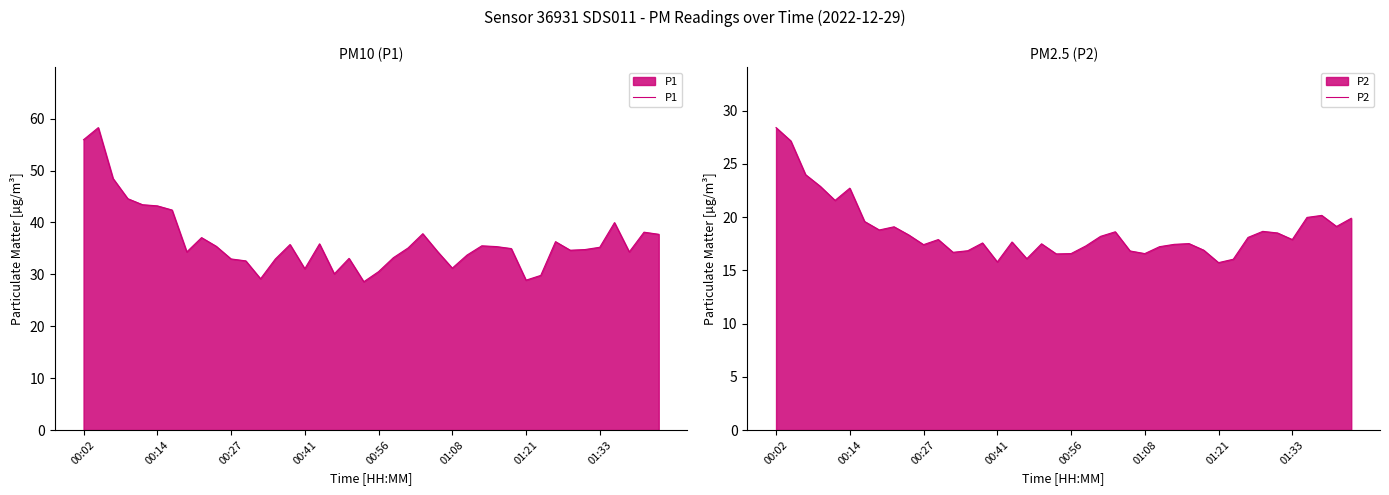

What is the approximate value of P1 at 00:56?

30.5